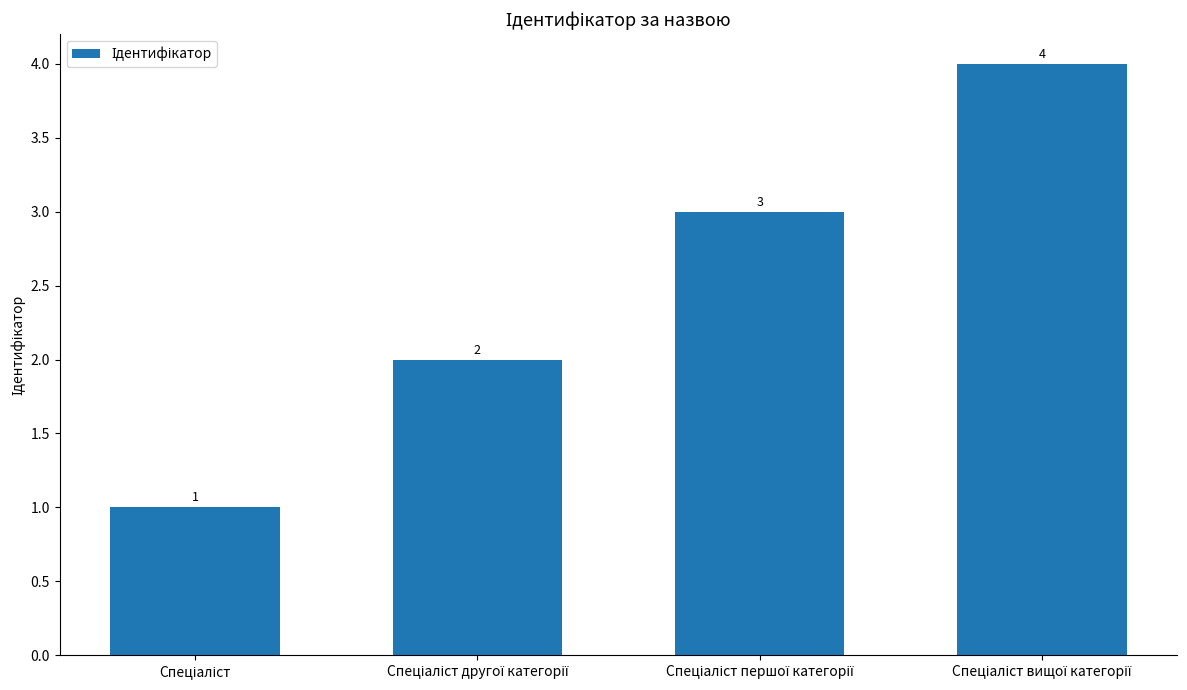

What is the sum of all values?

10